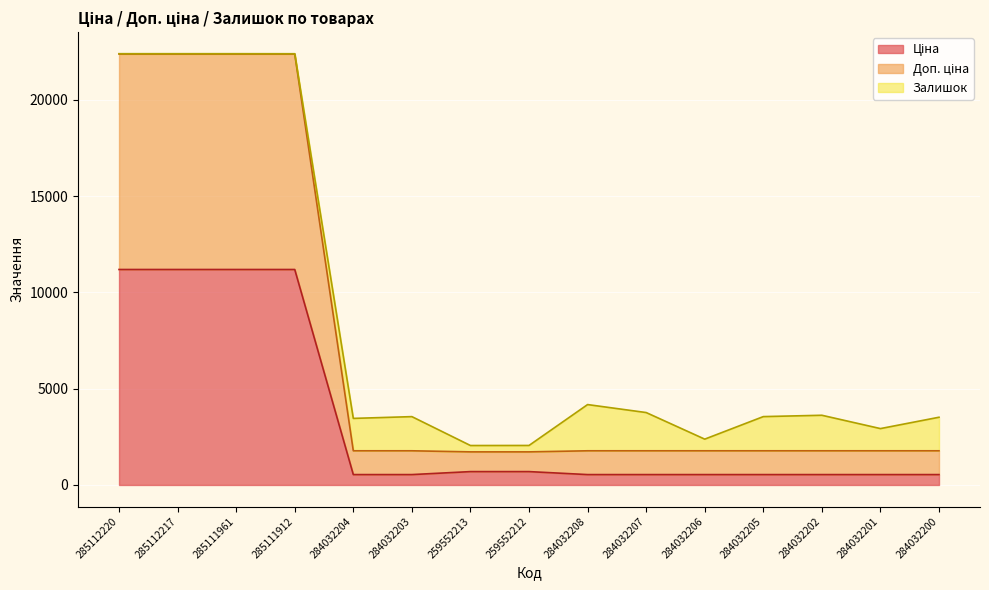

What is the total value across all series at 284032203?

3548.4